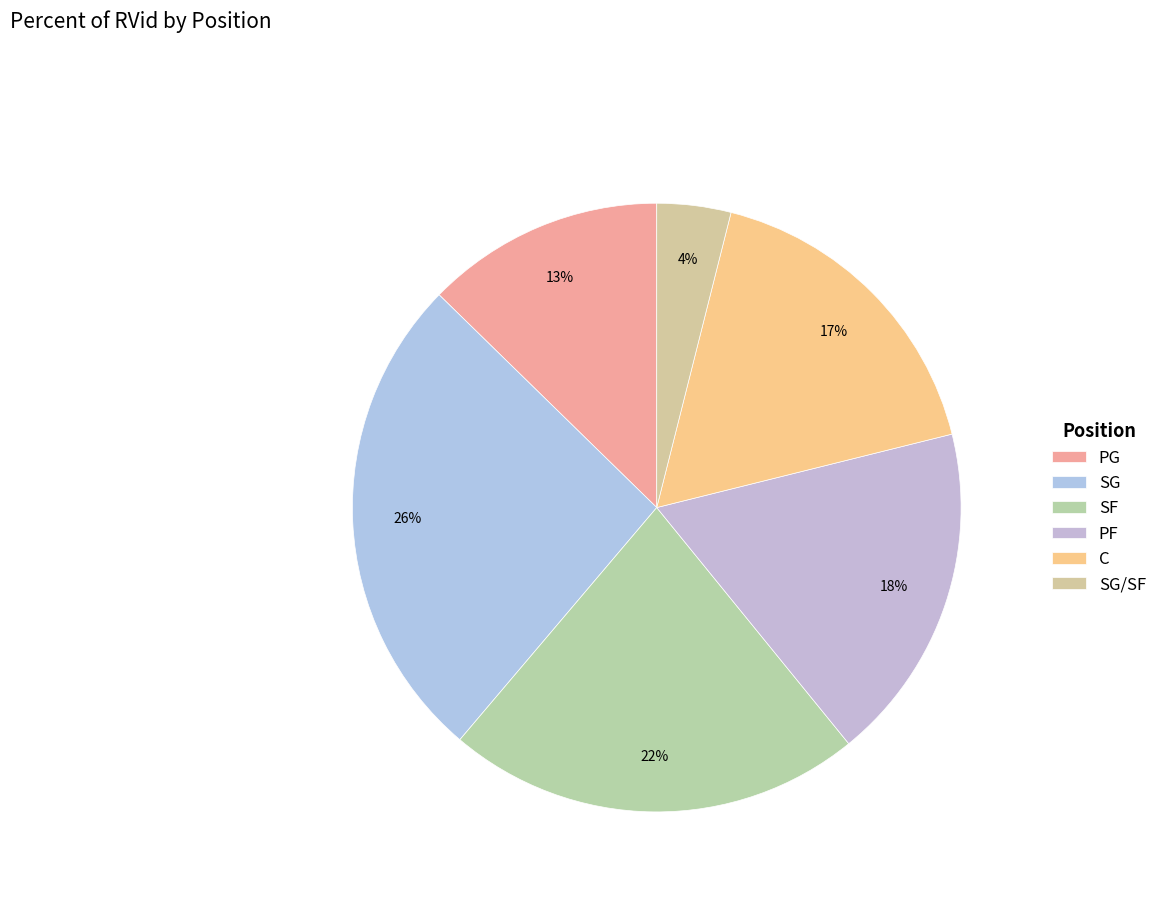

Does PF account for over 50% of the chart?

No